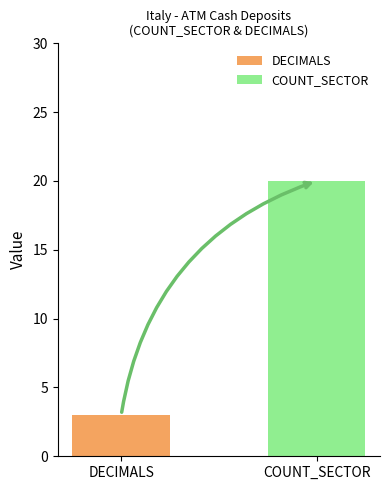

Does the chart contain any negative values?

No